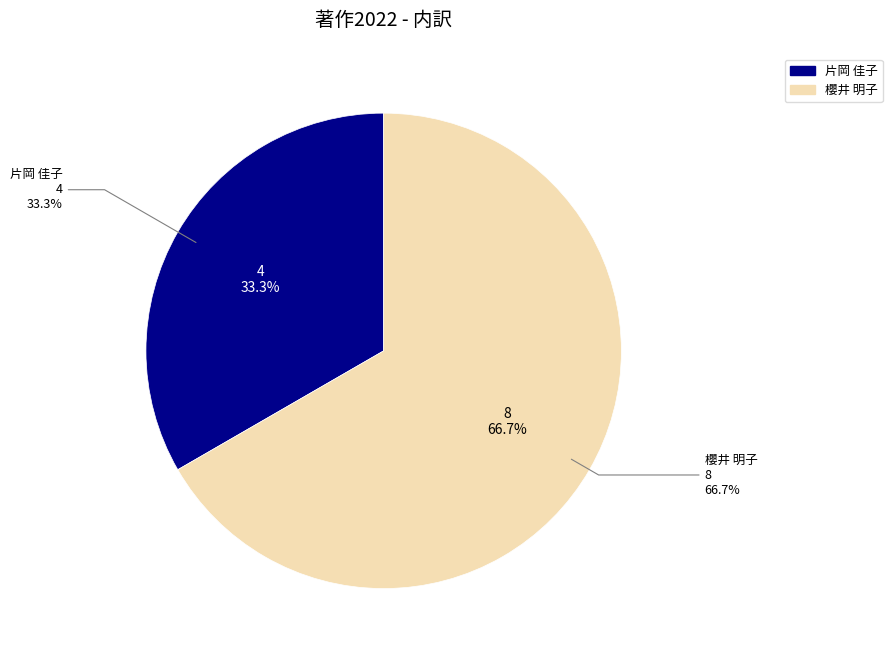

To the nearest percent, what is the difference between the 櫻井 明子 and 片岡 佳子 slice percentages?

33%